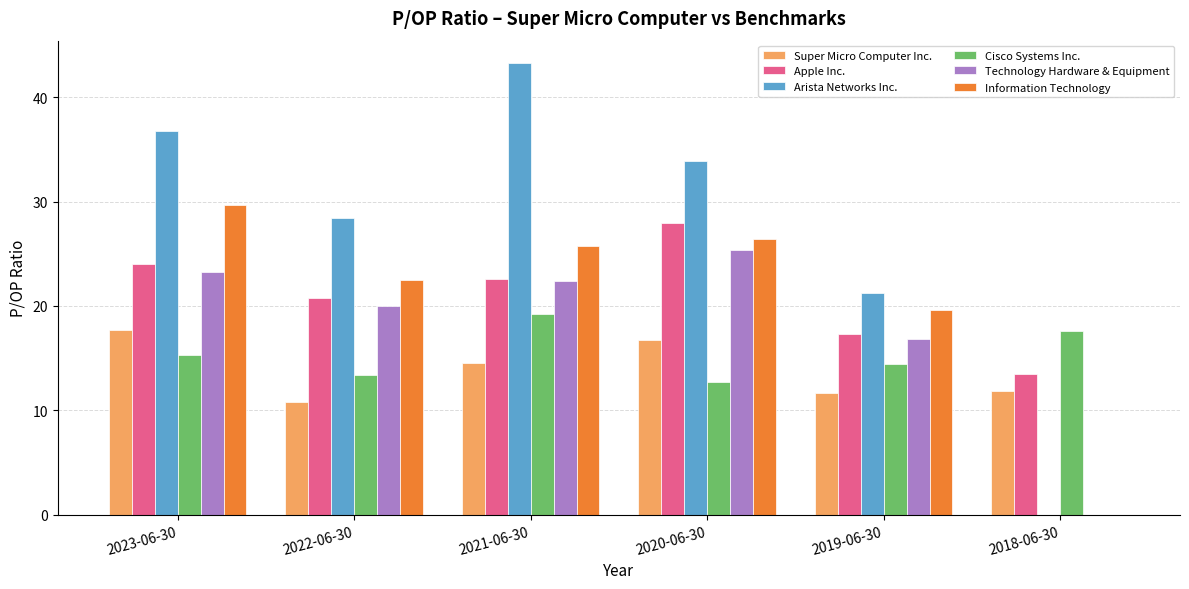

True or false: Technology Hardware & Equipment has a value of 25.5 at 2019-06-30.

False